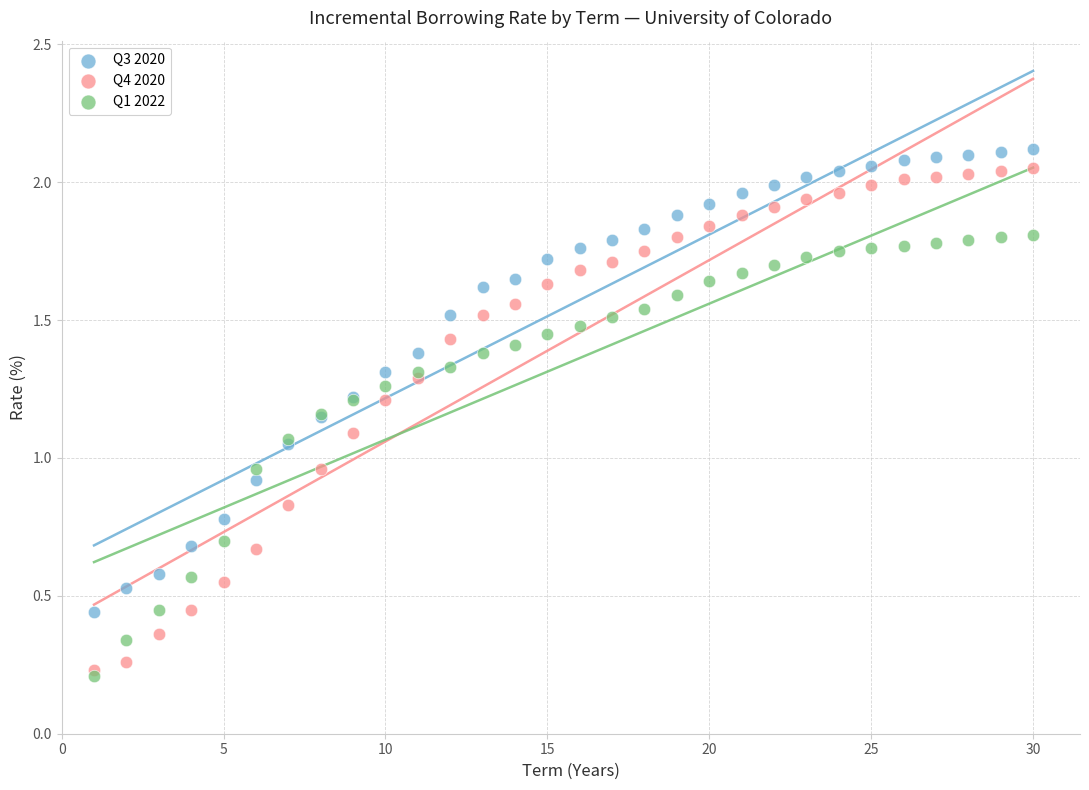

Which series has the largest Y range (max minus min)?

Q4 2020